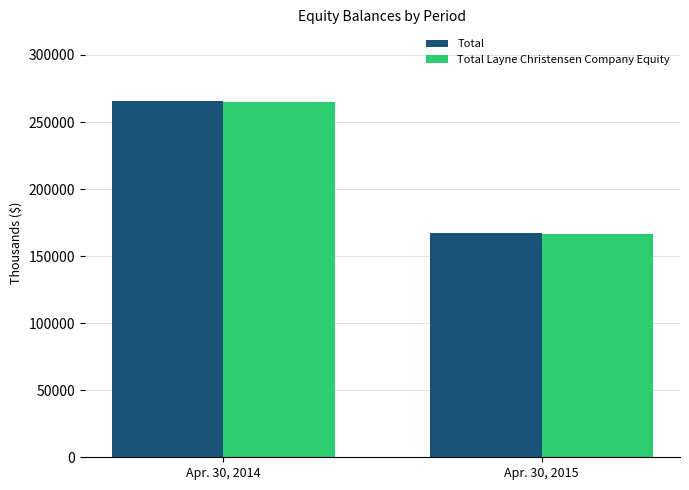

What is the total value across all series at Apr. 30, 2014?

530891